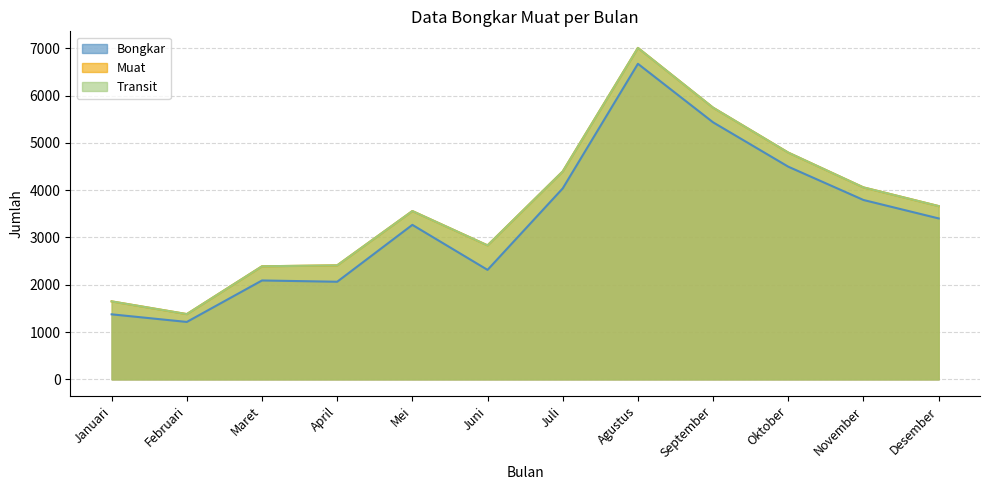

Is the value of Muat at Januari greater than the value of Transit at Mei?

Yes